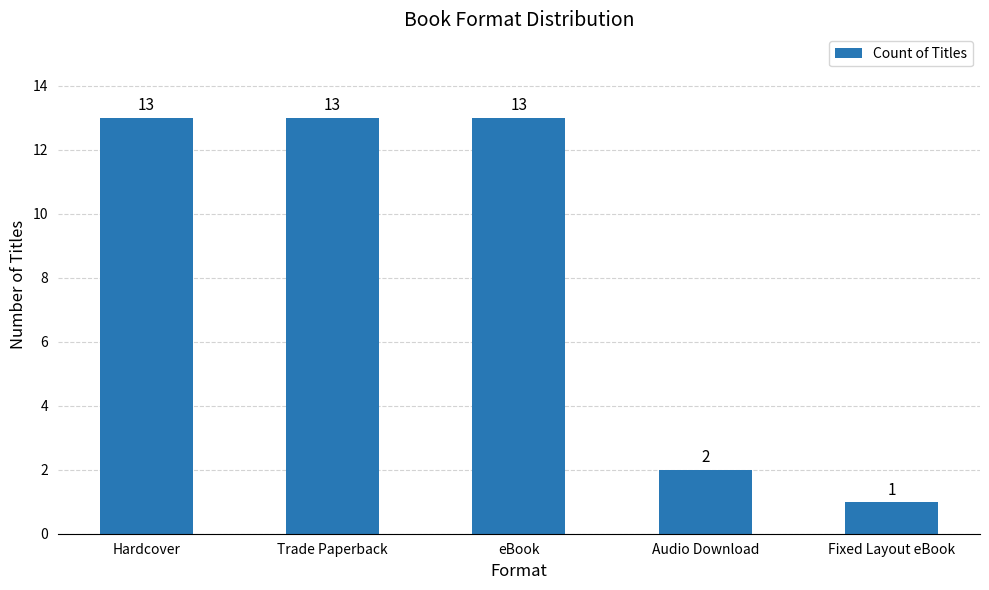

Reading left to right, extract all data points from this chart.

13	13	13	2	1